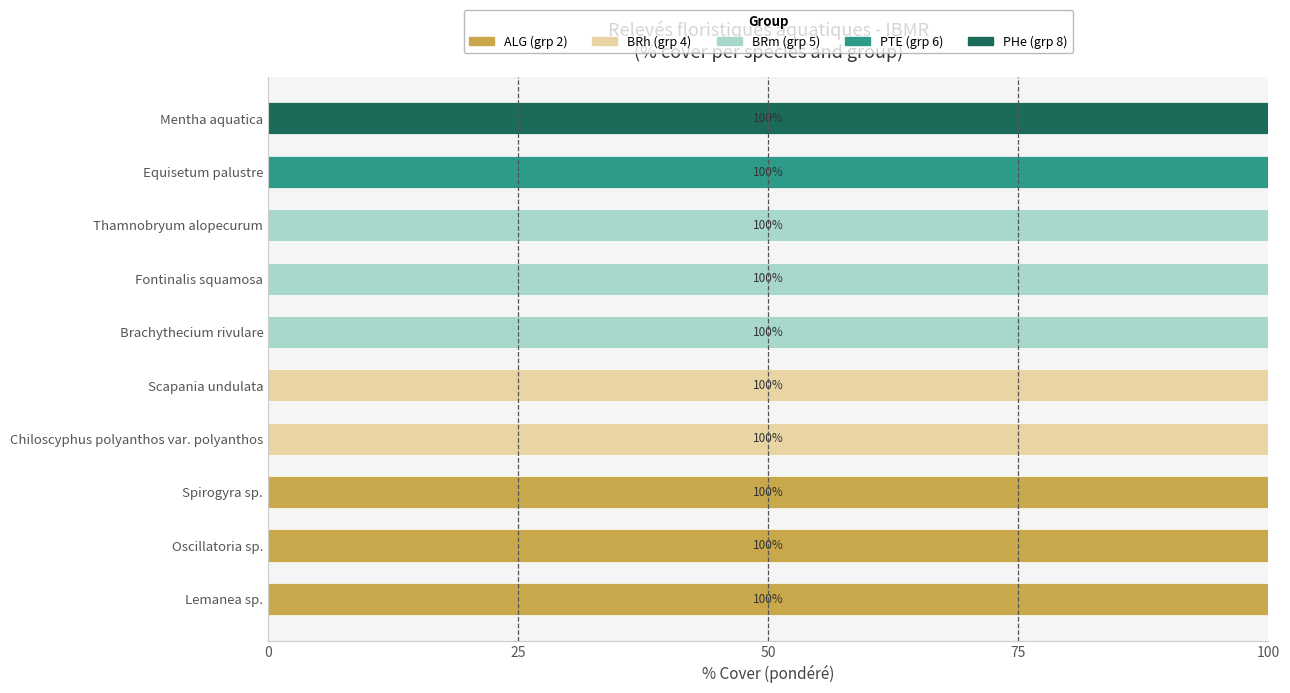

What is the total value across all series at Fontinalis squamosa?

100